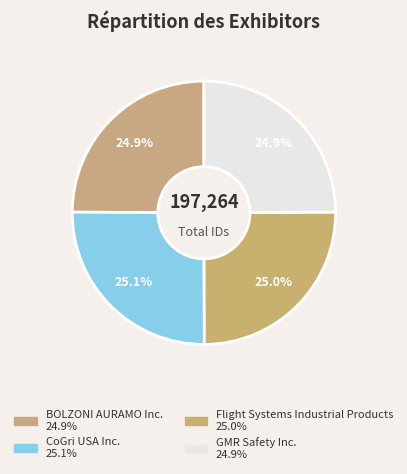

The Flight Systems Industrial Products slice represents 25% of the pie. True or false?

True